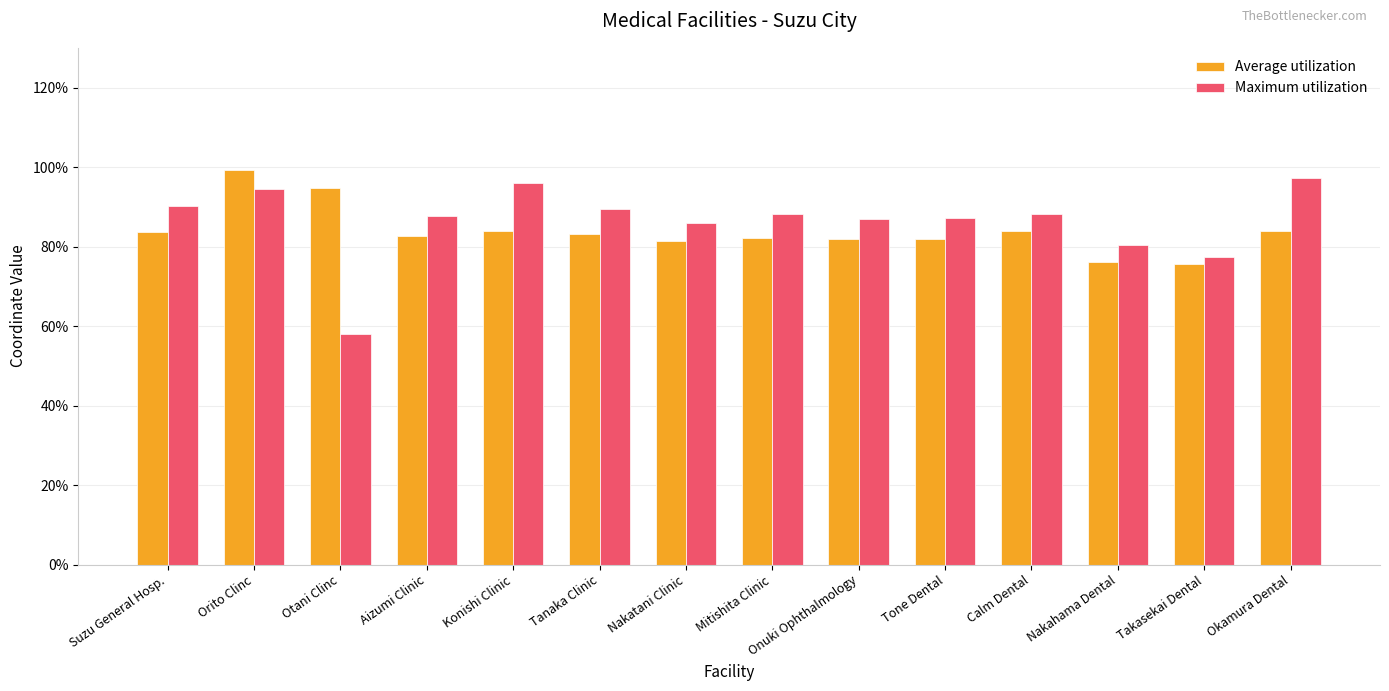

List the series in order of their overall mean, lowest first.

Average utilization, Maximum utilization